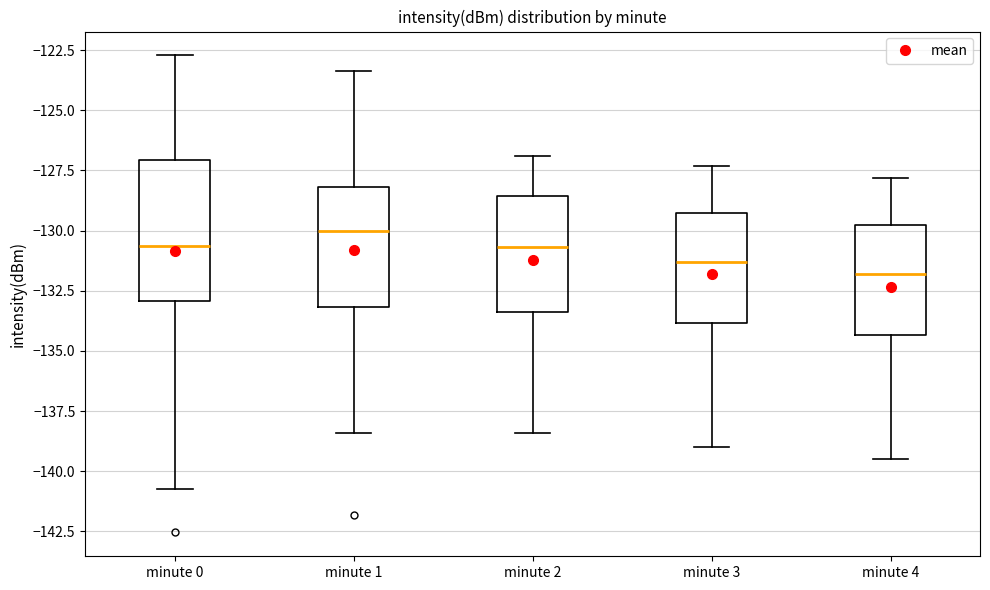

Where does the upper whisker of the box for minute 4 end on the y-axis? The values are not printed on the chart, so give them approximately, as read against the axis.

-128.0